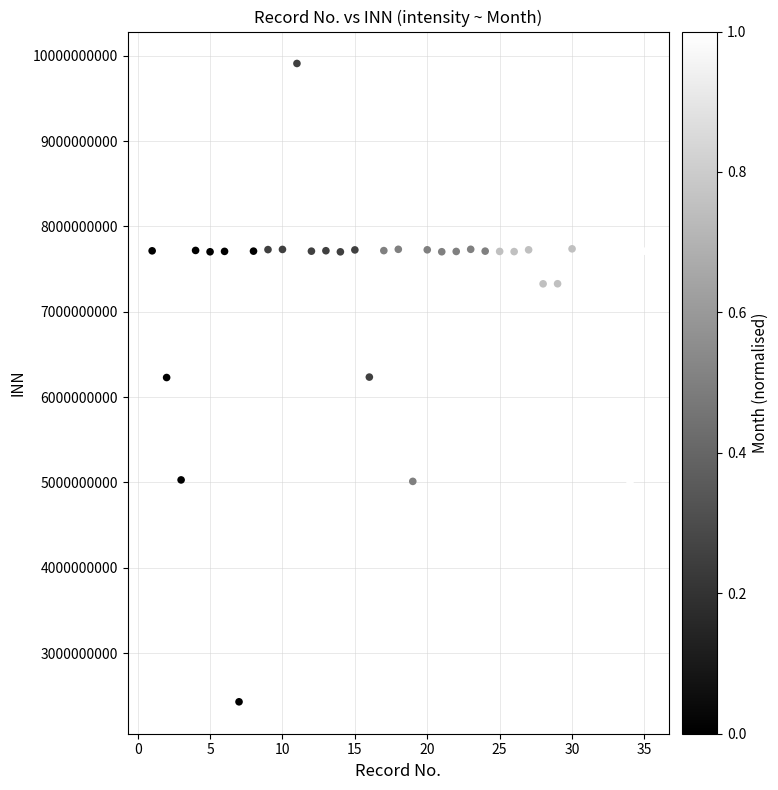

What is the range of Y values (max minus min)?

7480366846